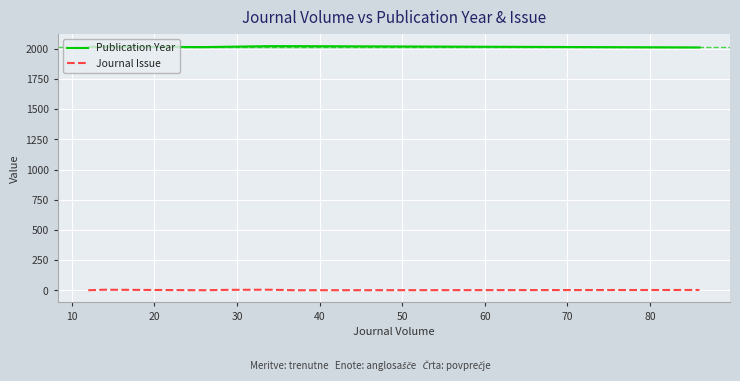

True or false: Journal Issue and Publication Year cross at least once.

False